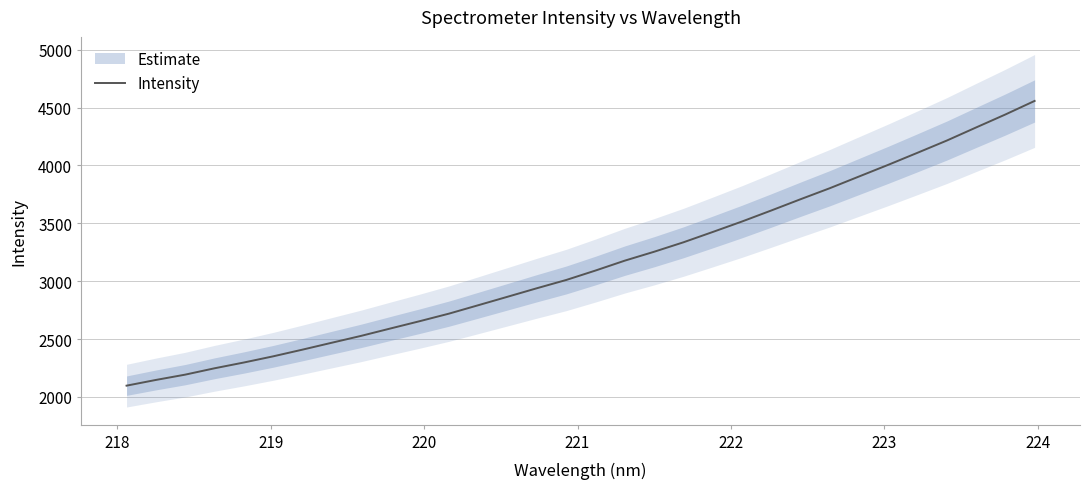

What is the maximum value for Intensity?

4557.2